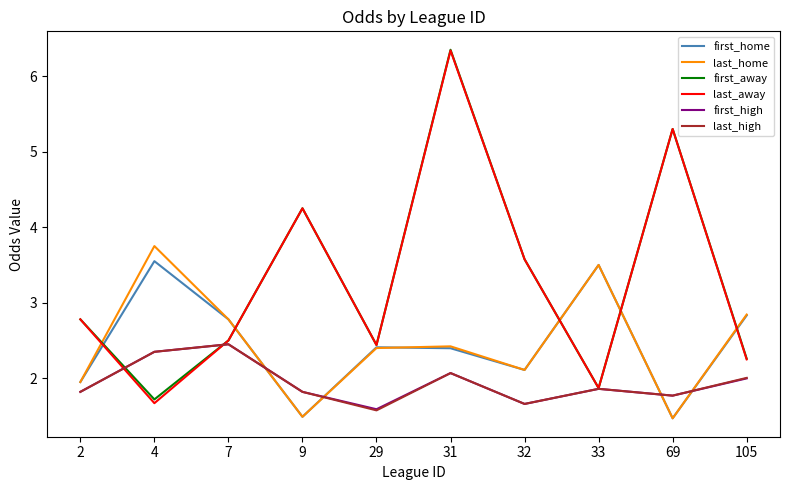

How many times do first_home and first_high cross each other?

4